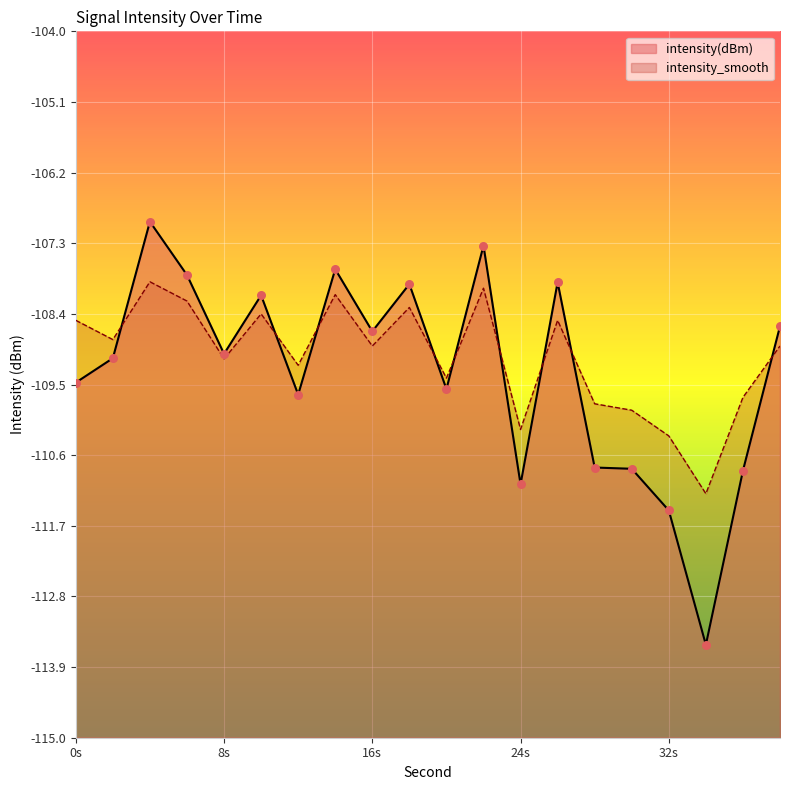

Is the value of intensity_smooth at 26 greater than the value of intensity(dBm) at 0?

Yes